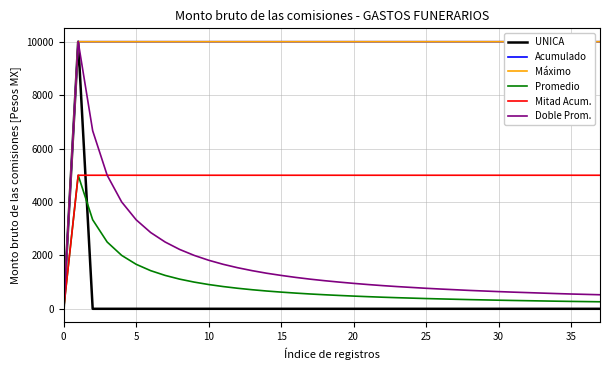

What value does the Mitad Acum. series have at 13, to the nearest 100?

5000